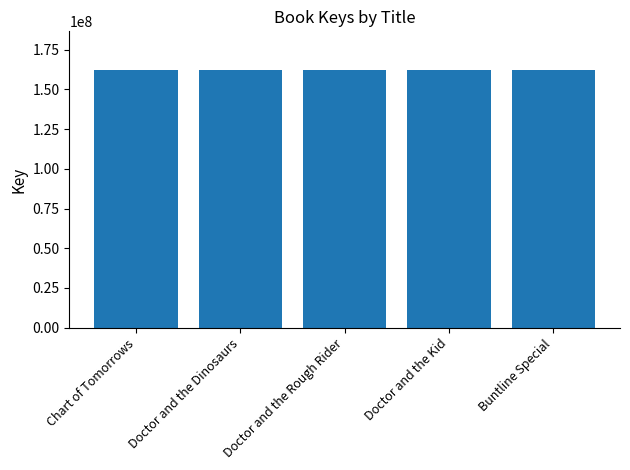

The value at Doctor and the Rough Rider is 98385203. True or false?

False